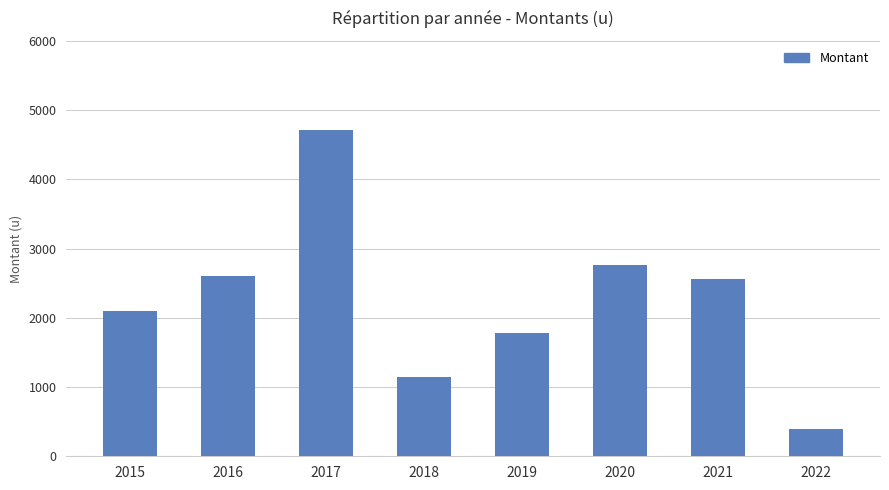

How many distinct data groups are displayed?

1